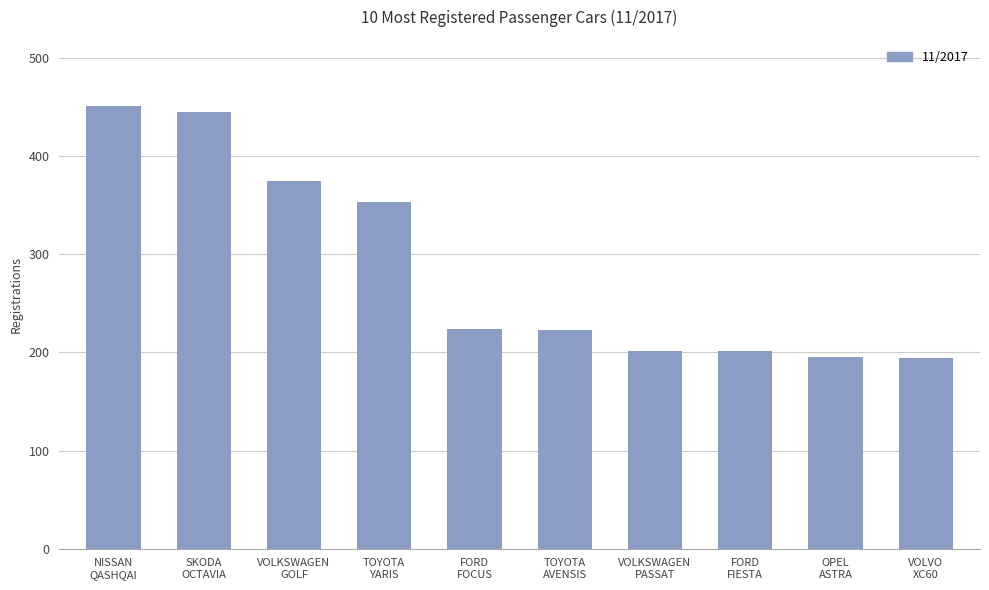

True or false: the data shows 538 at TOYOTA
YARIS.

False